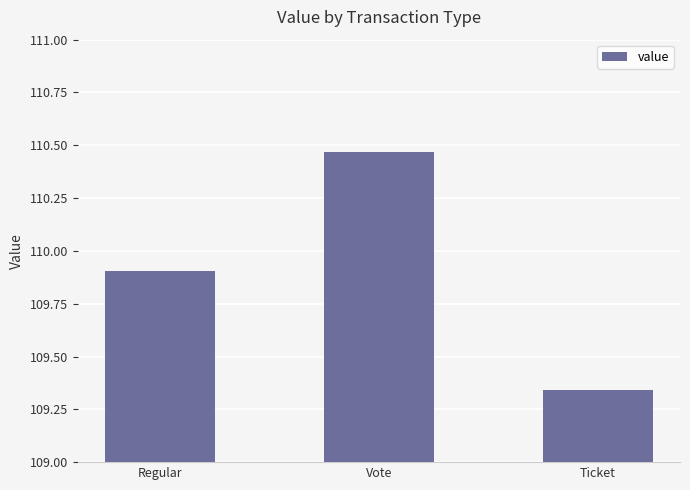

Between Ticket and Vote, which is larger?

Vote